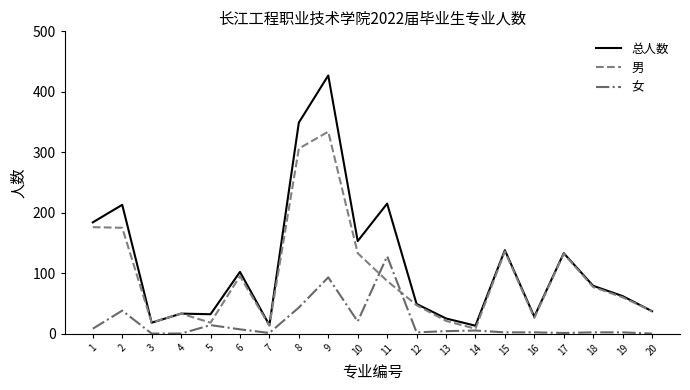

Rank the series by their maximum value, from highest to lowest.

总人数, 男, 女